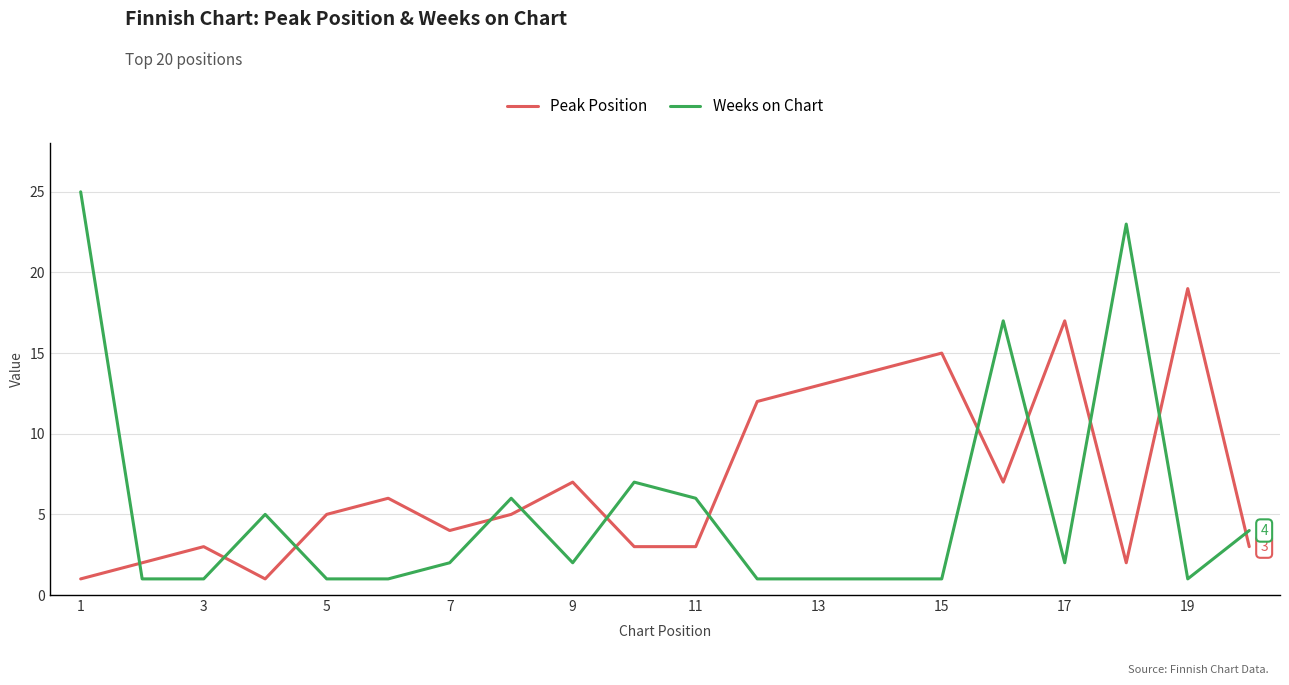

What is the highest value of the Peak Position series?

19